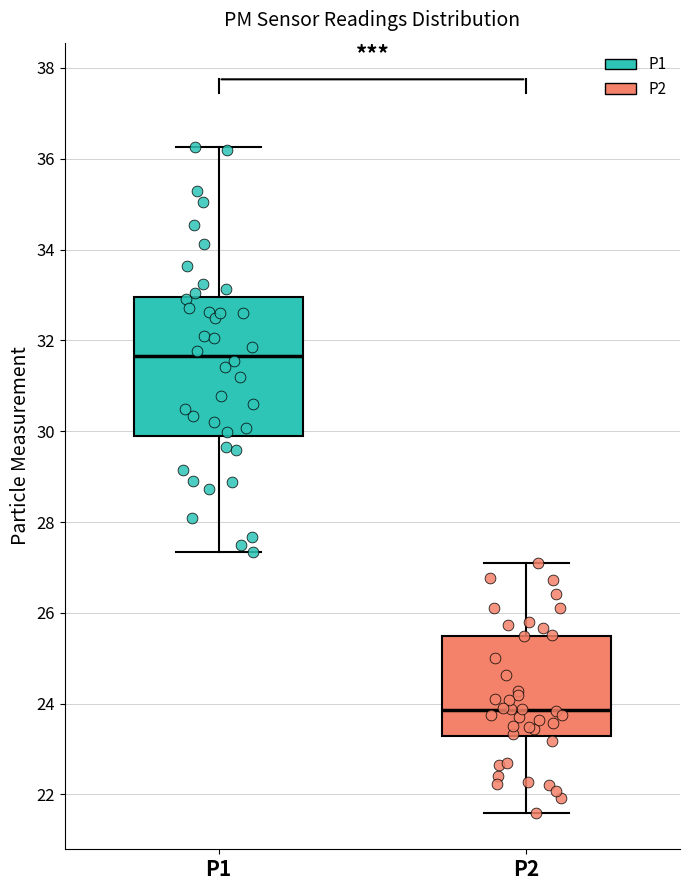

Reading left to right, transcribe this box plot: for each box, give where its median line is, the range the box spans, and where its two whiskers end, as read against the y-axis. The values are not printed on the chart, so give them approximately, as read against the axis.

P1: median 31.6, box 29.8 to 33.0, whiskers 27.4 to 36.2
P2: median 23.8, box 23.2 to 25.4, whiskers 21.6 to 27.2